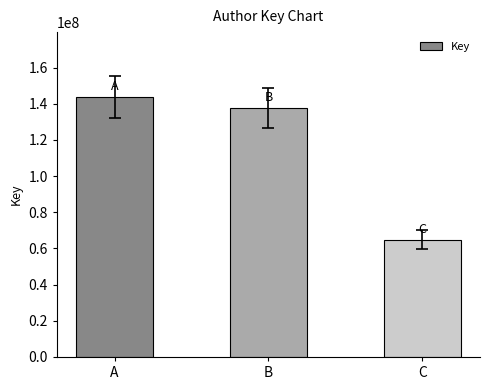

Count the number of categories in the chart.

3